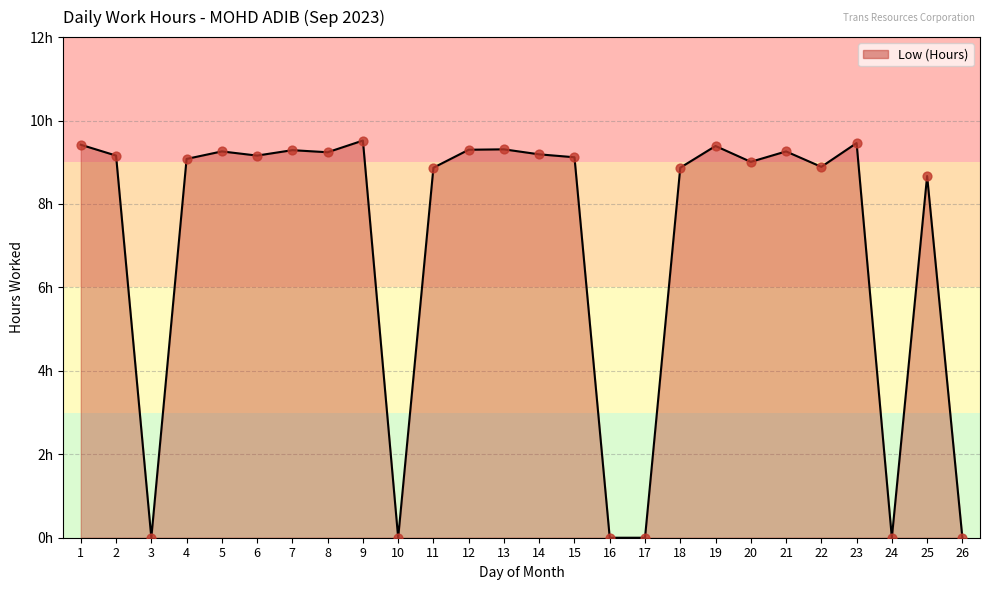

Does the chart have visible grid lines?

Yes